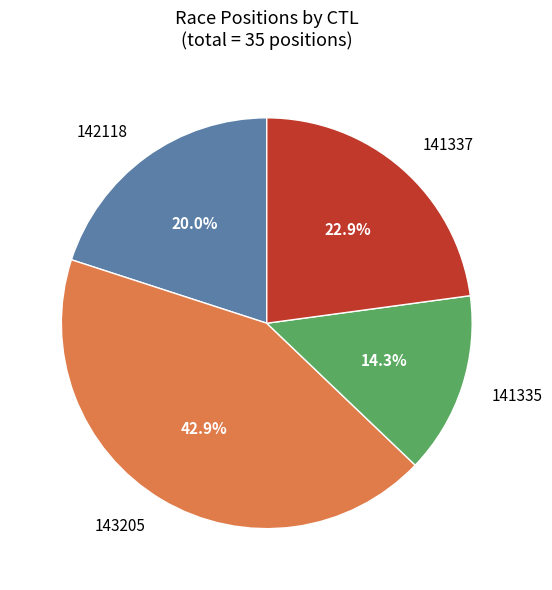

Is there any slice that represents more than half of the pie?

No